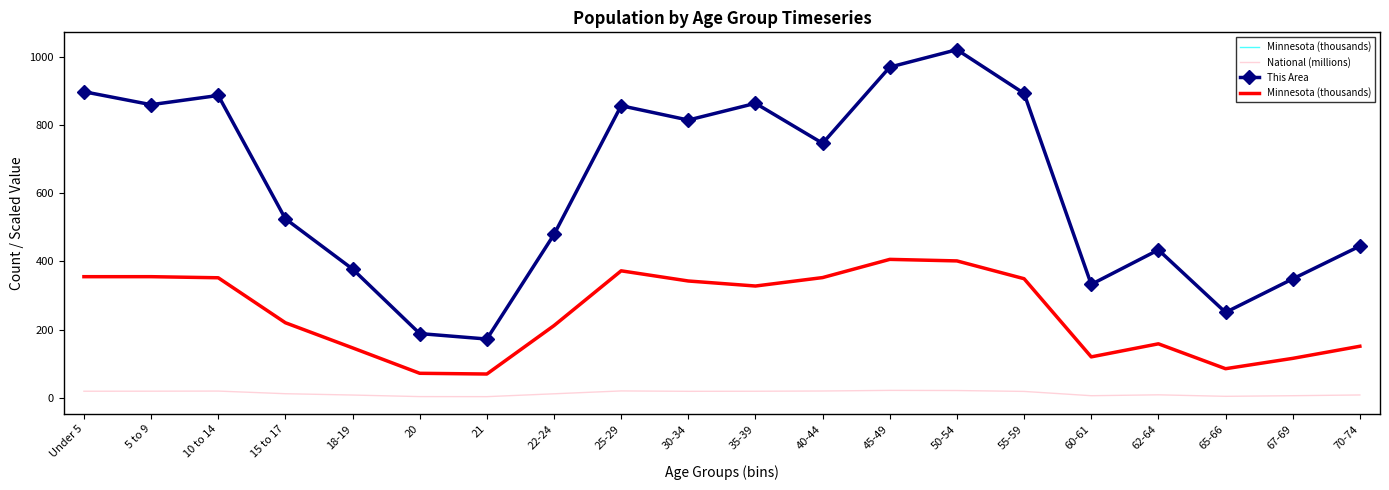

How many distinct data groups are displayed?

3